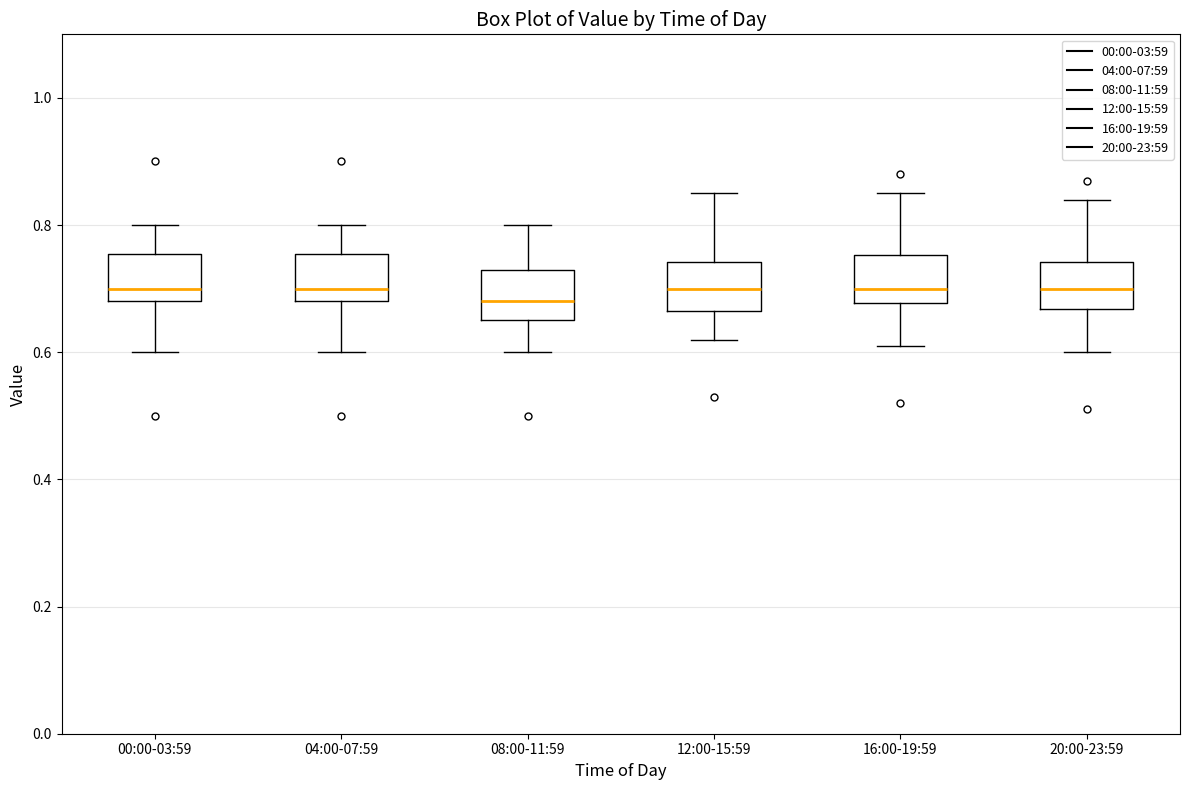

Reading left to right, transcribe this box plot: for each box, give where its median line is, the range the box spans, and where its two whiskers end, as read against the y-axis. The values are not printed on the chart, so give them approximately, as read against the axis.

00:00-03:59: median 0.70, box 0.68 to 0.76, whiskers 0.60 to 0.80
04:00-07:59: median 0.70, box 0.68 to 0.76, whiskers 0.60 to 0.80
08:00-11:59: median 0.68, box 0.66 to 0.74, whiskers 0.60 to 0.80
12:00-15:59: median 0.70, box 0.66 to 0.74, whiskers 0.62 to 0.86
16:00-19:59: median 0.70, box 0.68 to 0.76, whiskers 0.62 to 0.86
20:00-23:59: median 0.70, box 0.66 to 0.74, whiskers 0.60 to 0.84